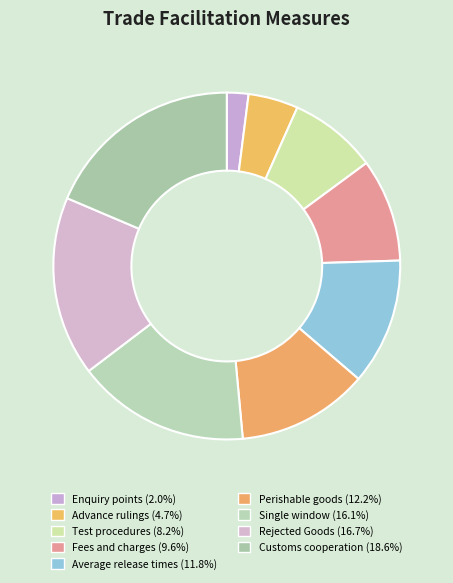

What percentage do Customs cooperation and Enquiry points together represent?

20.6%